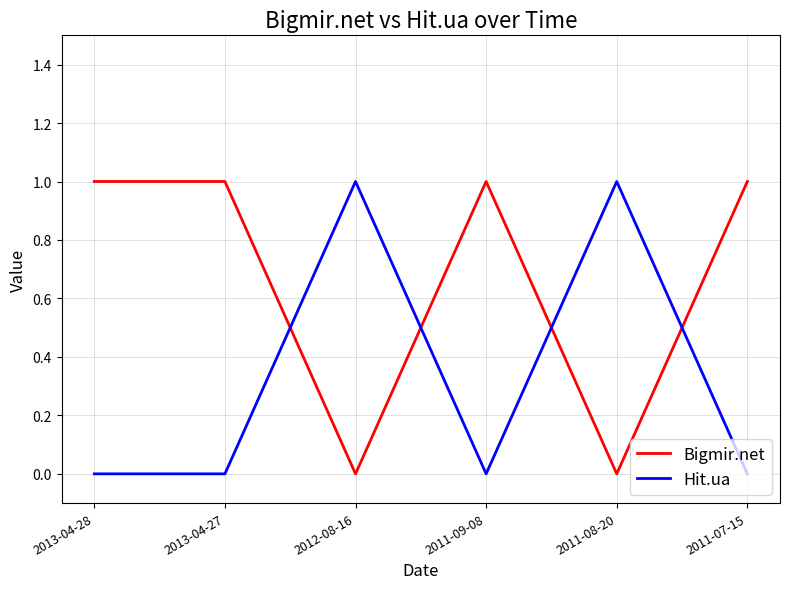

What position from the right is 2013-04-28?

6